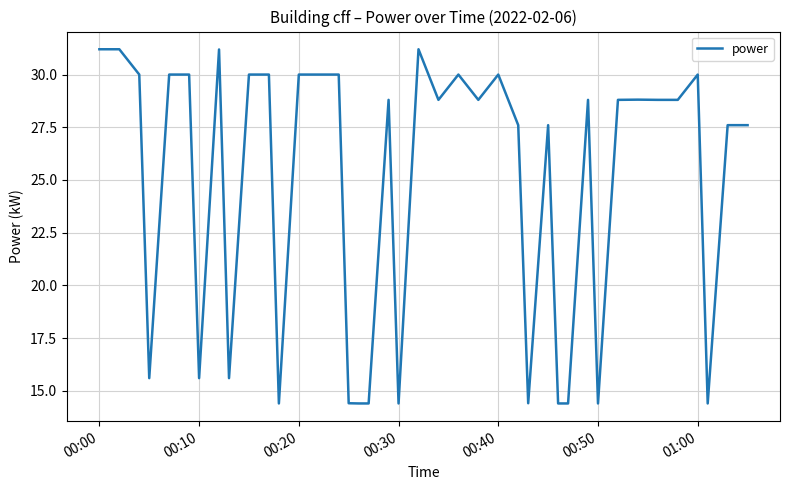

What is the maximum value shown in the chart?

31.2